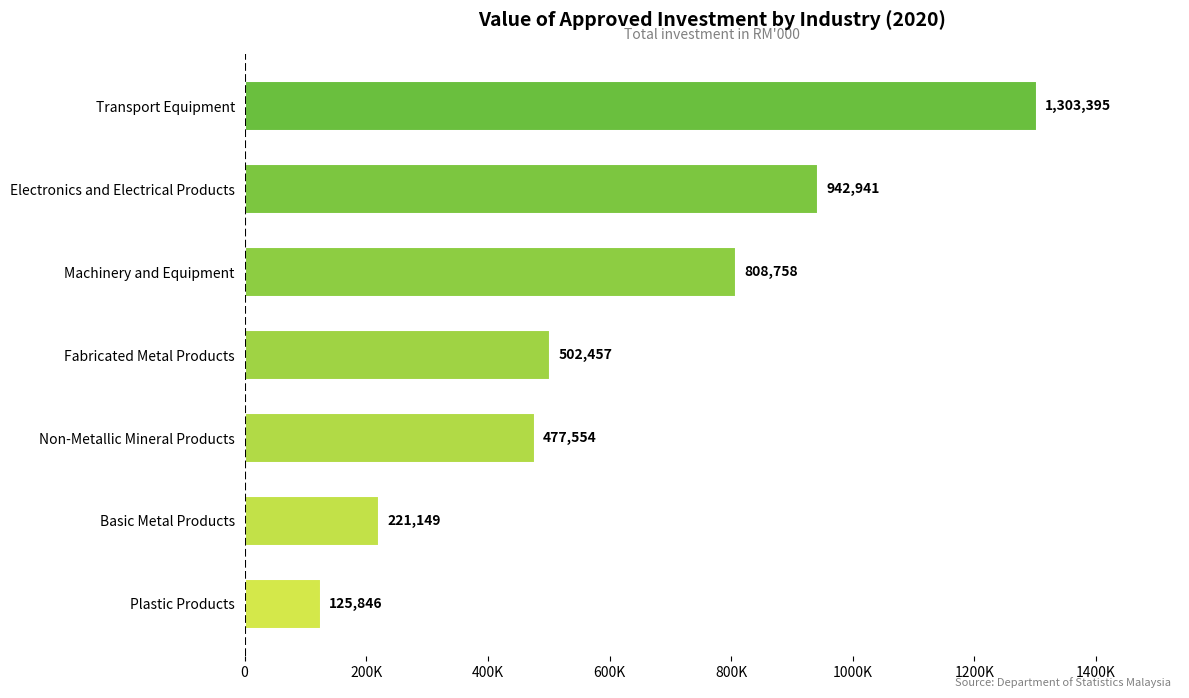

List the labels in order of value, smallest first.

Plastic Products, Basic Metal Products, Non-Metallic Mineral Products, Fabricated Metal Products, Machinery and Equipment, Electronics and Electrical Products, Transport Equipment